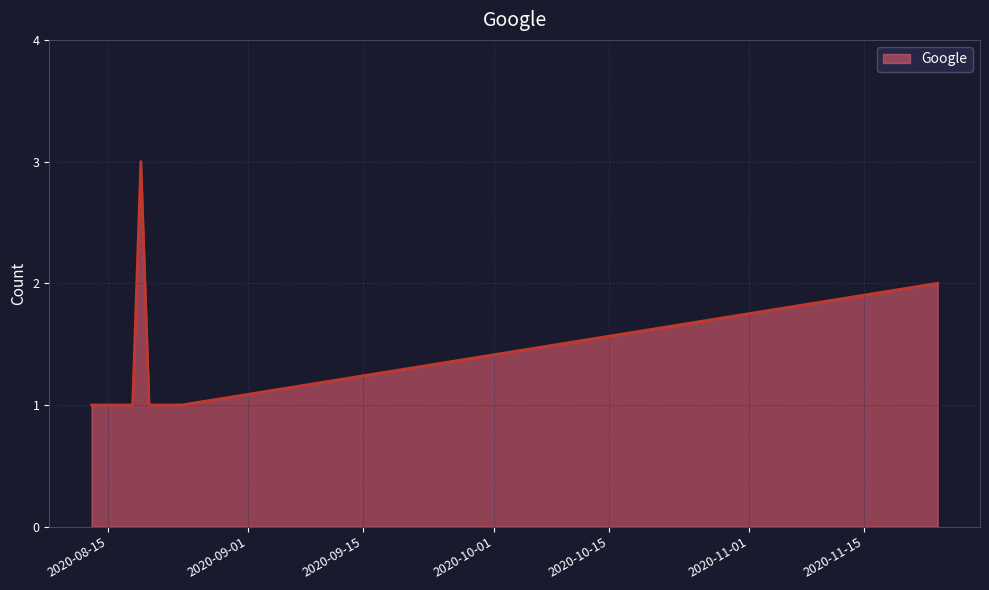

Does the chart have visible grid lines?

Yes